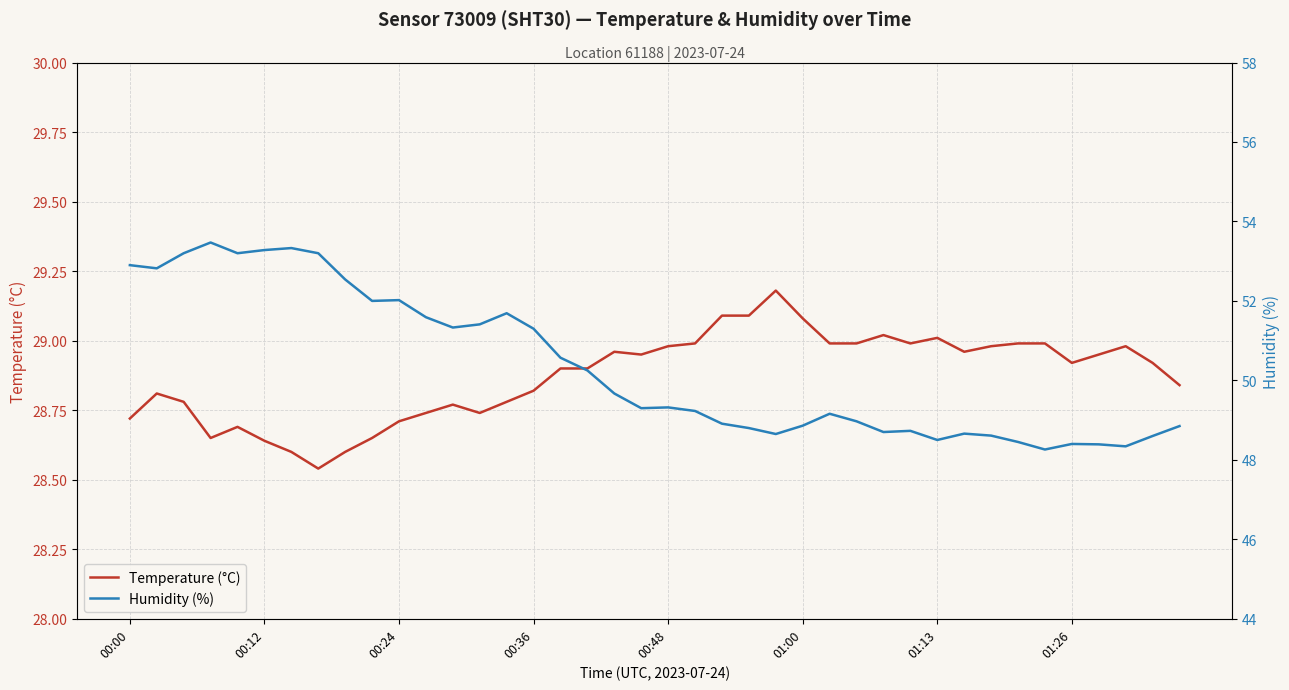

What is the maximum value for Temperature (°C)?

29.2